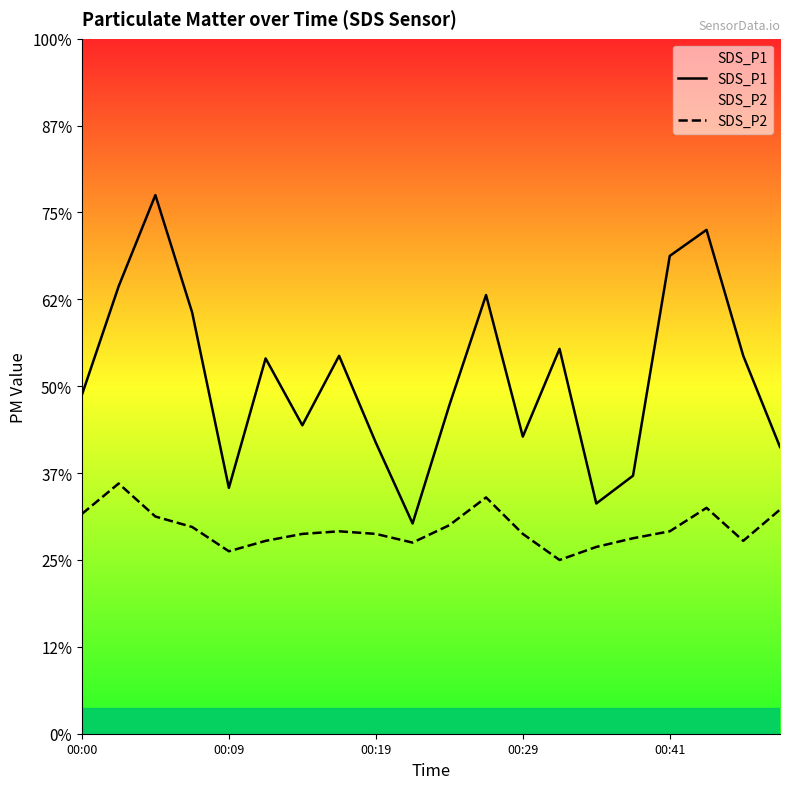

How many data points does each series have?

20